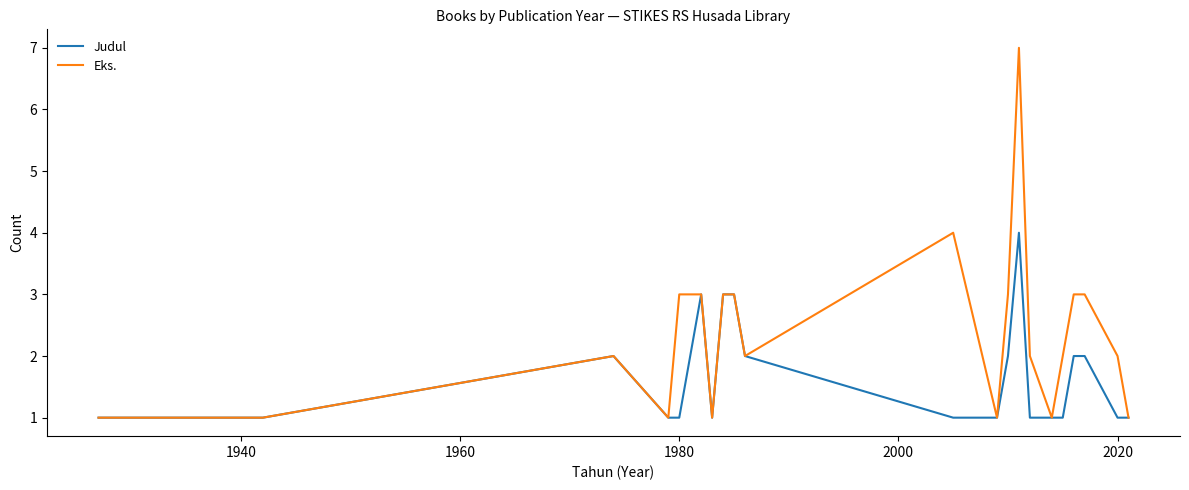

Which series has the largest total across all categories?

Eks.